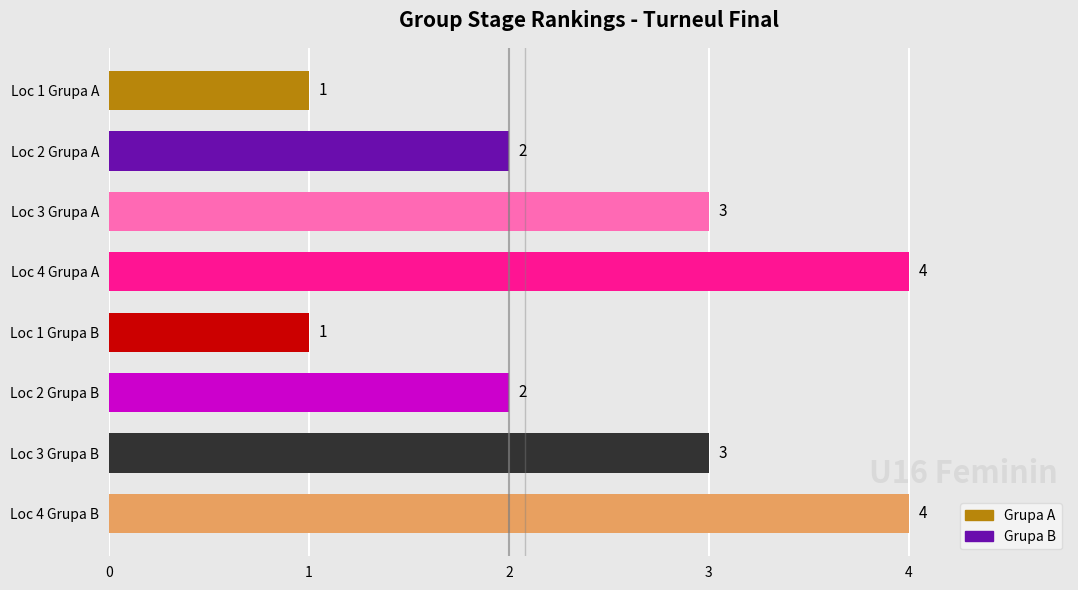

Reading top to bottom, extract all data points from this chart.

1	2	3	4	1	2	3	4